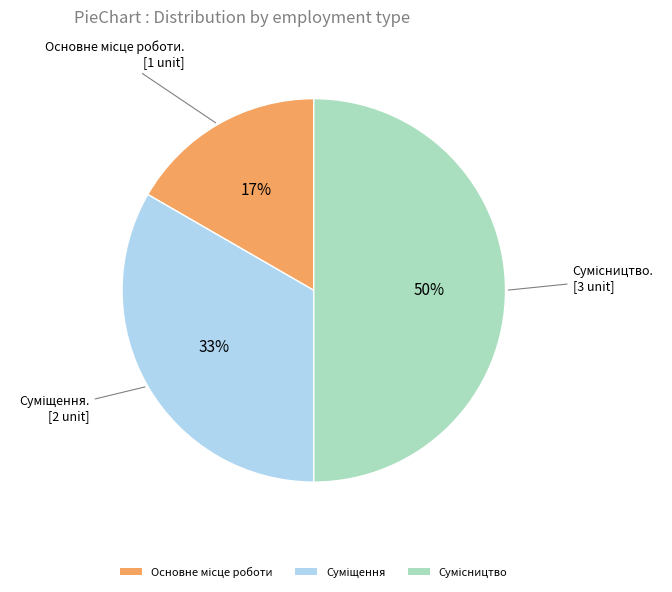

To the nearest percent, what is the difference between the largest and smallest slice percentages?

33%